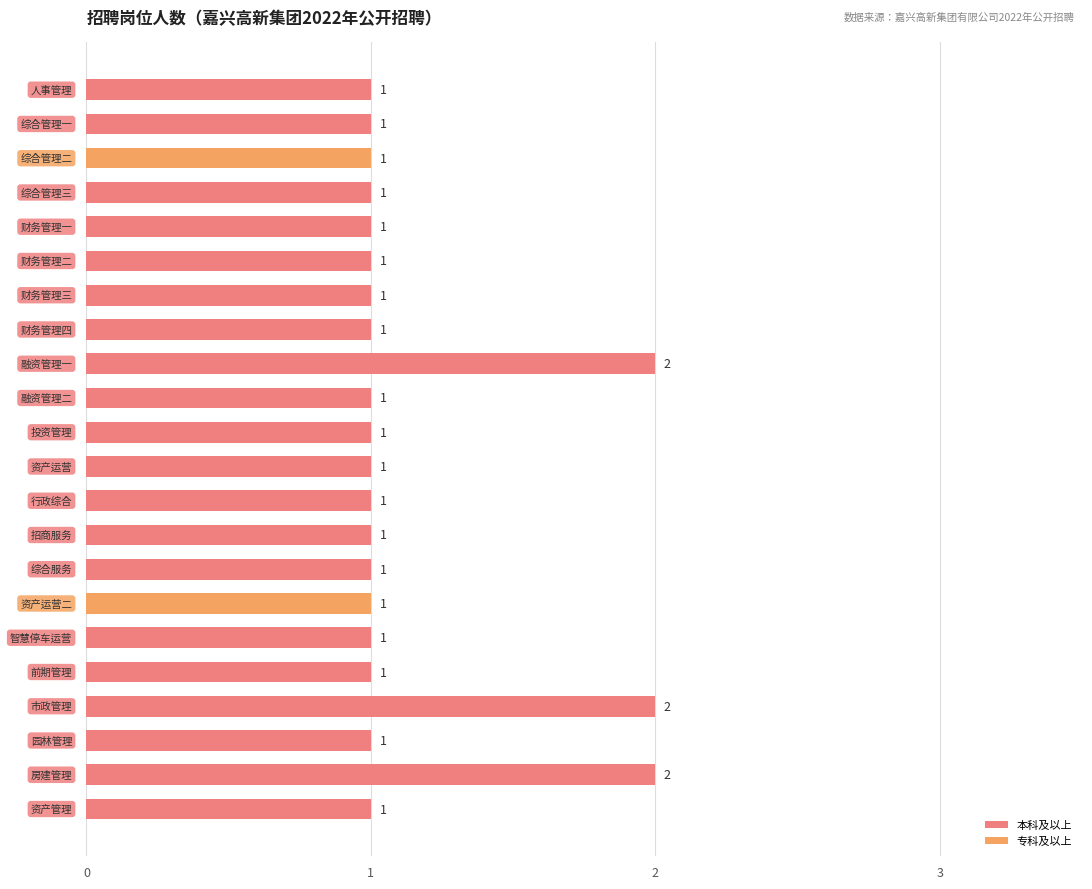

Count the values in the range 1 to 2.

22